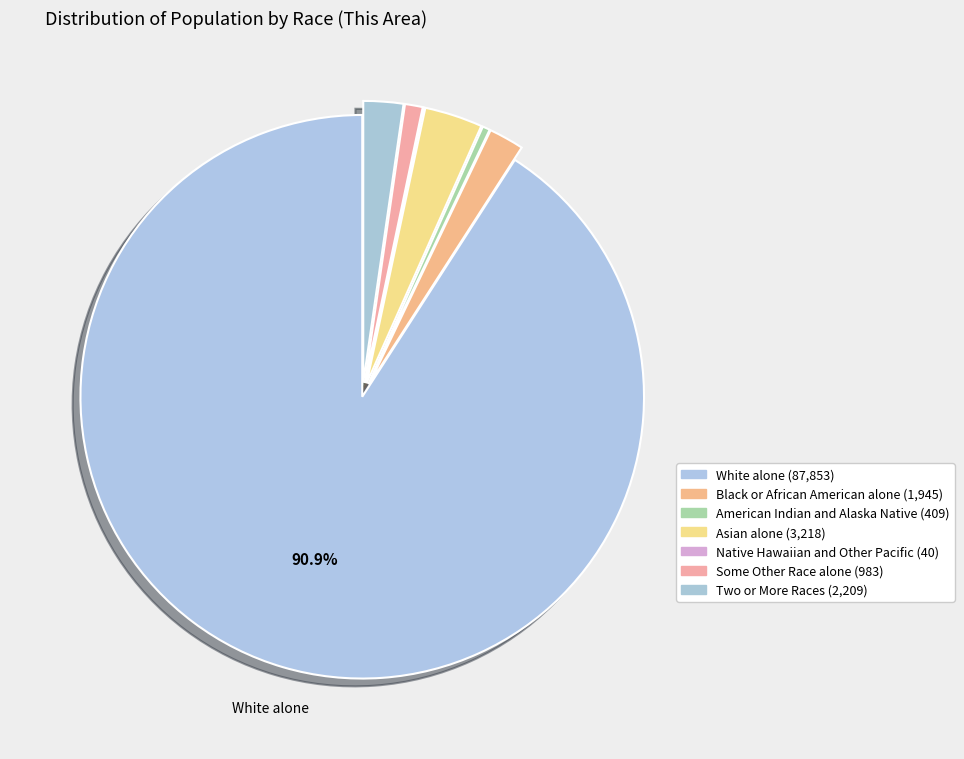

To the nearest percent, what is the average slice percentage?

14%